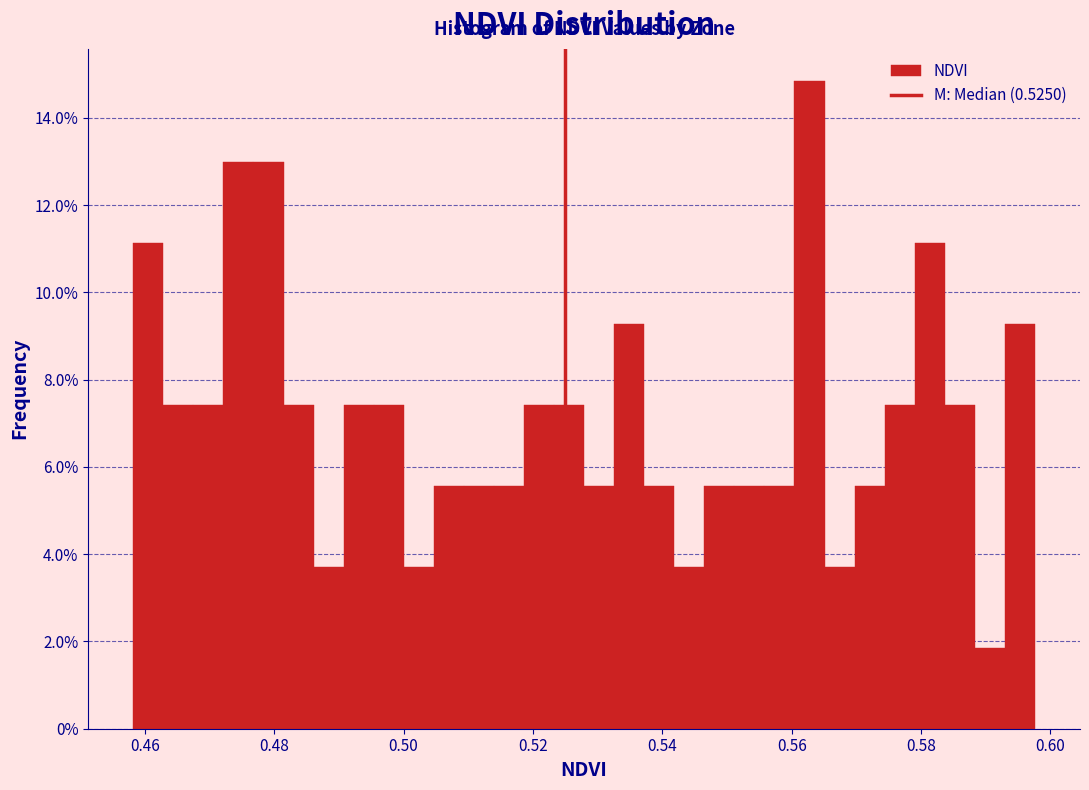

Read against the x-axis, roughly where is the centre of the tallest bar?

0.562